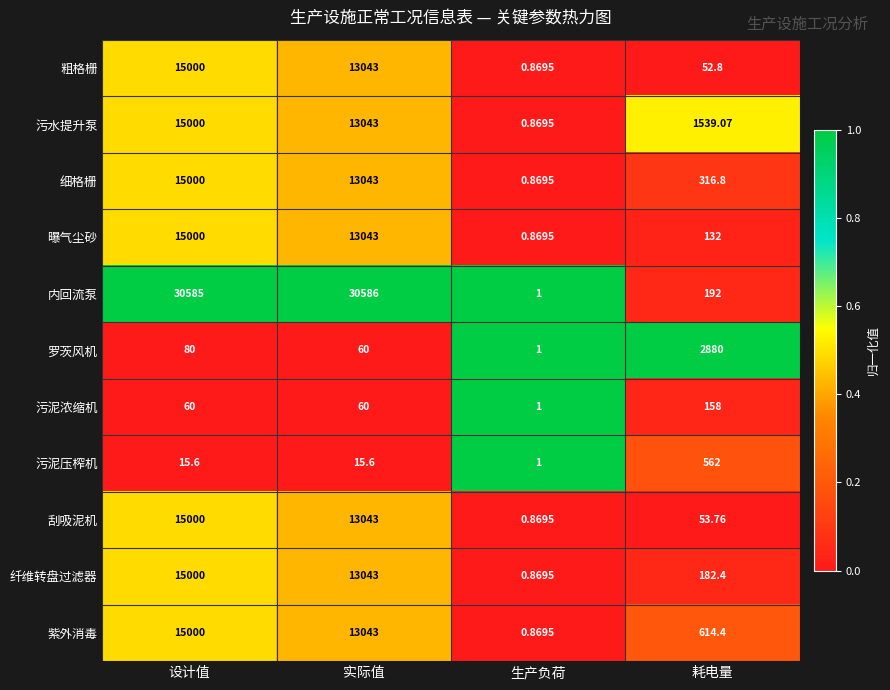

At which label does 污水提升泵 reach its peak?

设计值